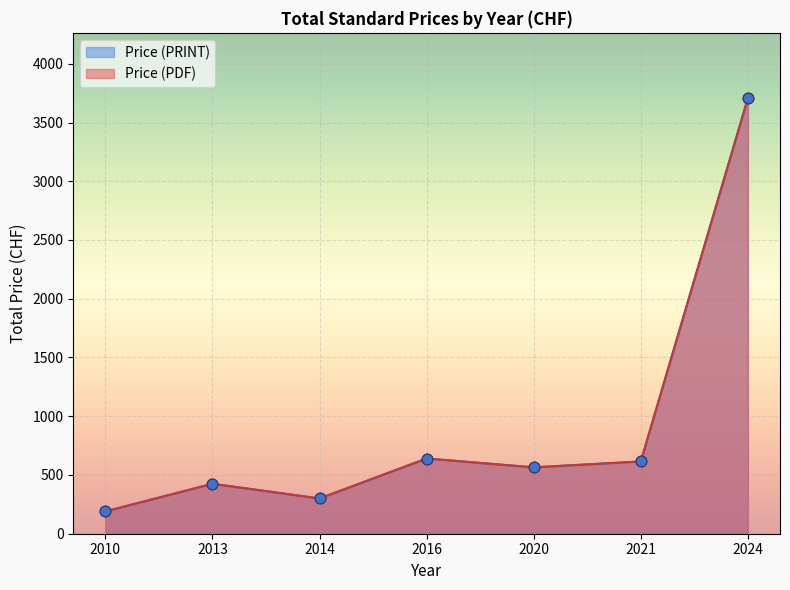

Which series has the largest total across all categories?

Price (PDF)